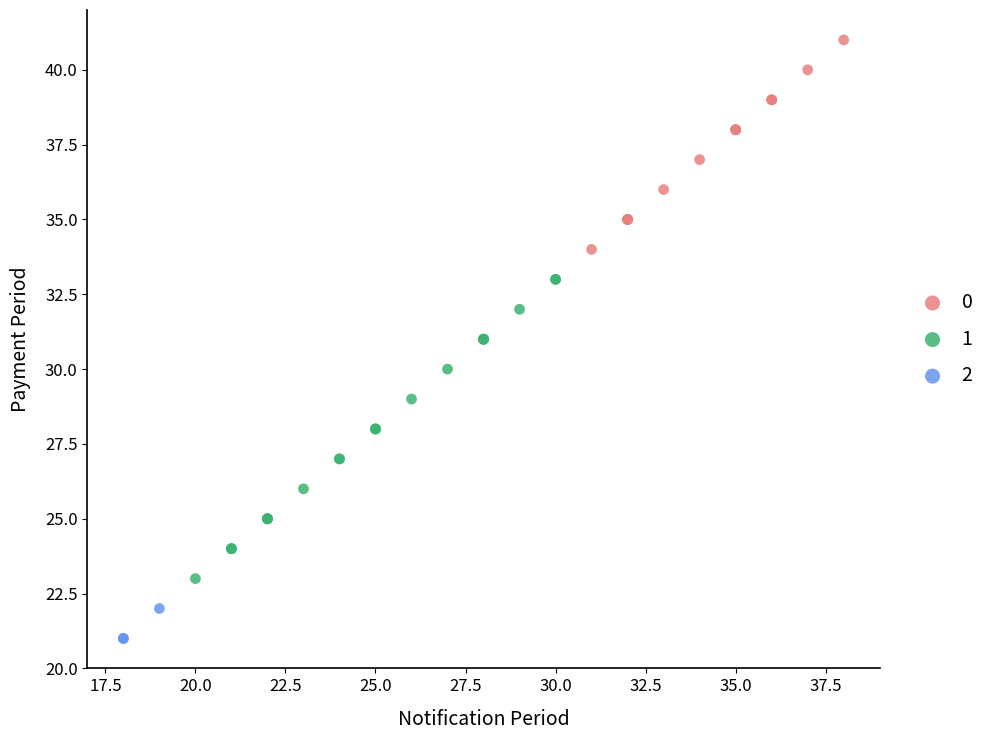

Which series contains the highest Y value?

0